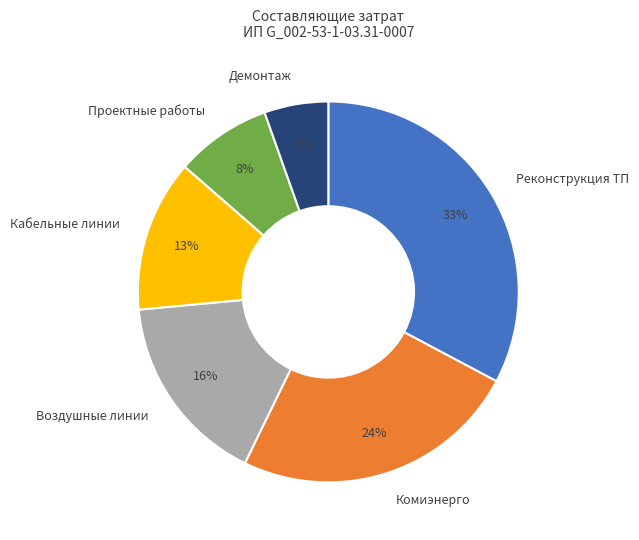

How many segments does this pie chart have?

6